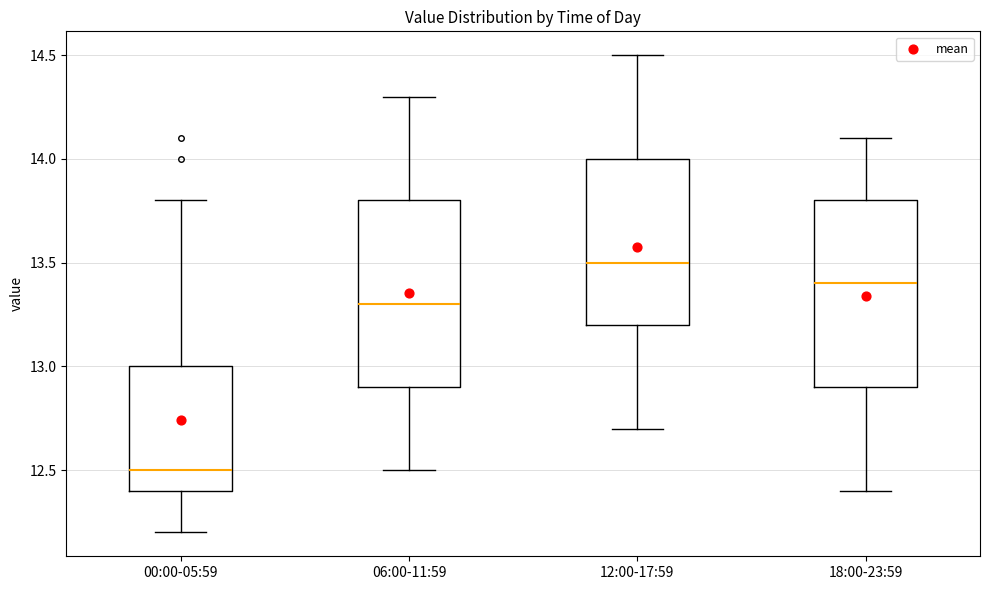

Reading left to right, read every box against the y-axis: the position of its median line, the range the box covers, and the ends of its whiskers. The values are not printed on the chart, so give them approximately, as read against the axis.

00:00-05:59: median 12.5, box 12.4 to 13.0, whiskers 12.2 to 13.8
06:00-11:59: median 13.3, box 12.9 to 13.8, whiskers 12.5 to 14.3
12:00-17:59: median 13.5, box 13.2 to 14.0, whiskers 12.7 to 14.5
18:00-23:59: median 13.4, box 12.9 to 13.8, whiskers 12.4 to 14.1